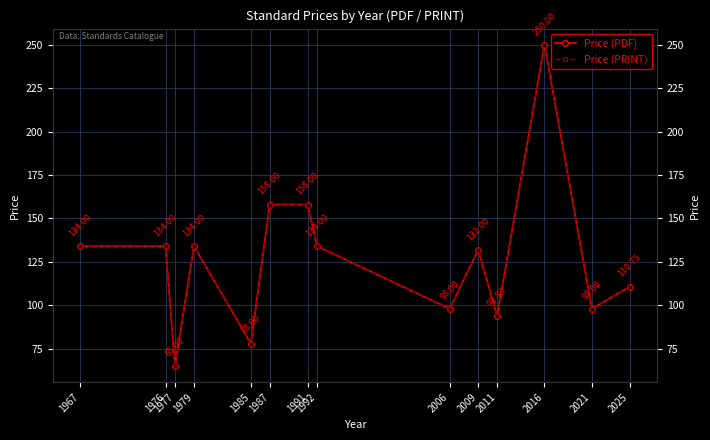

Rank the series at 2016 from lowest to highest value.

Price (PDF), Price (PRINT)